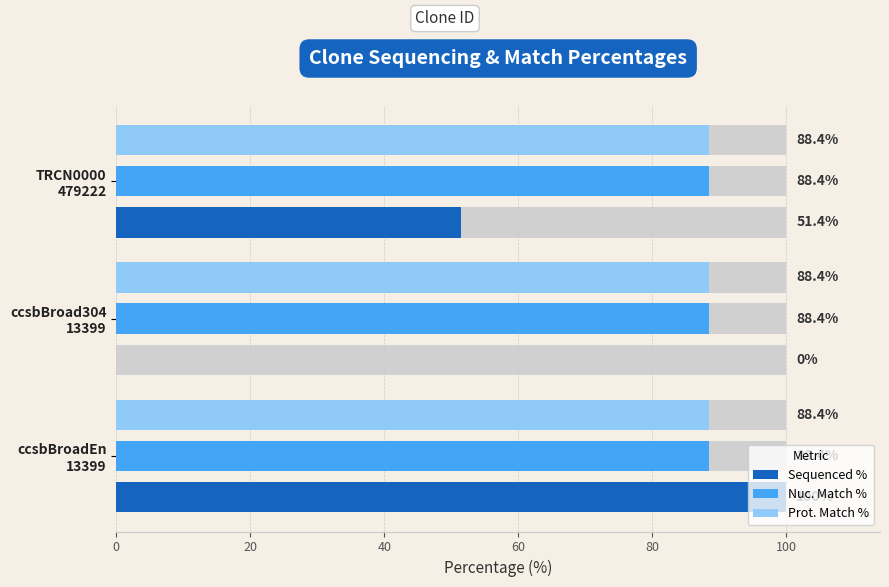

The Prot. Match % series shows 0.1 at 40. True or false?

False